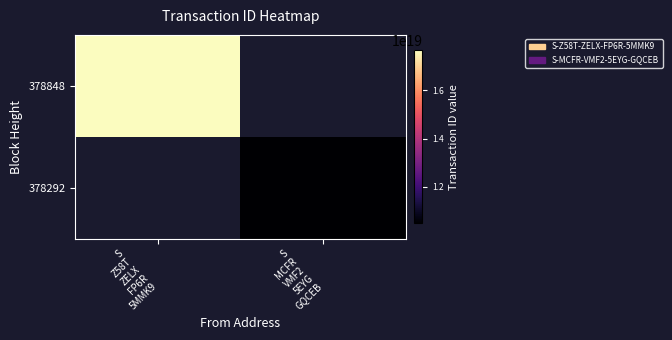

At which label does 378292 reach its peak?

S Z58T ZELX FP6R 5MMK9